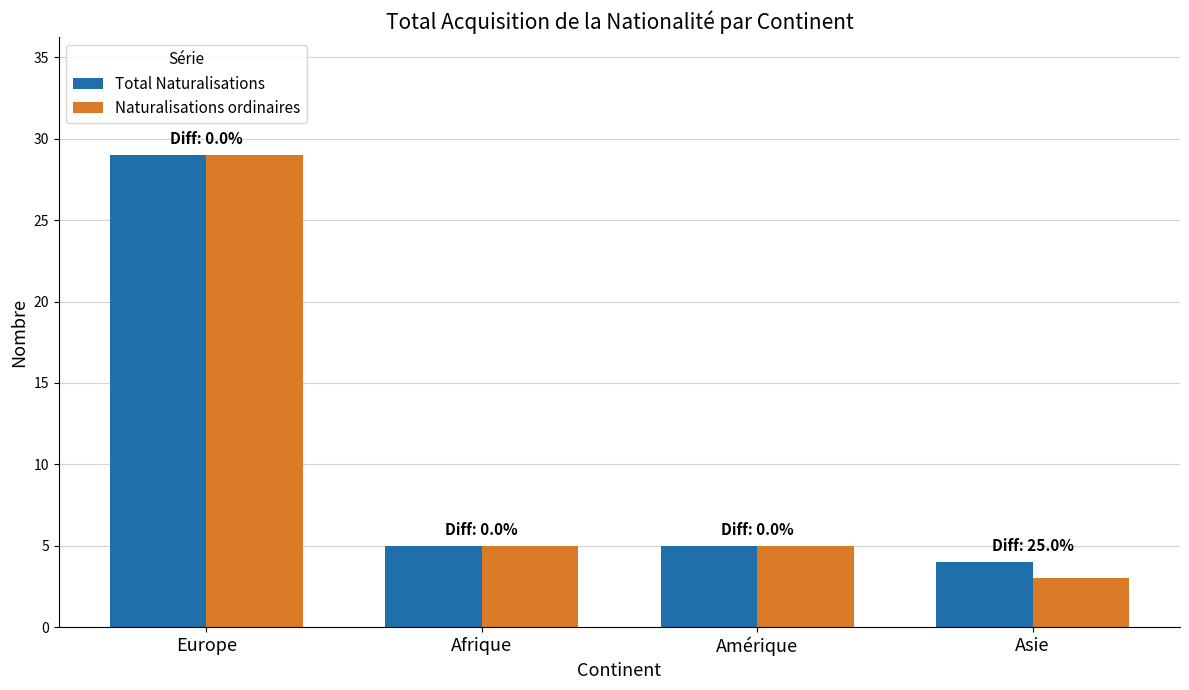

The Total Naturalisations series shows 1 at Asie. True or false?

False